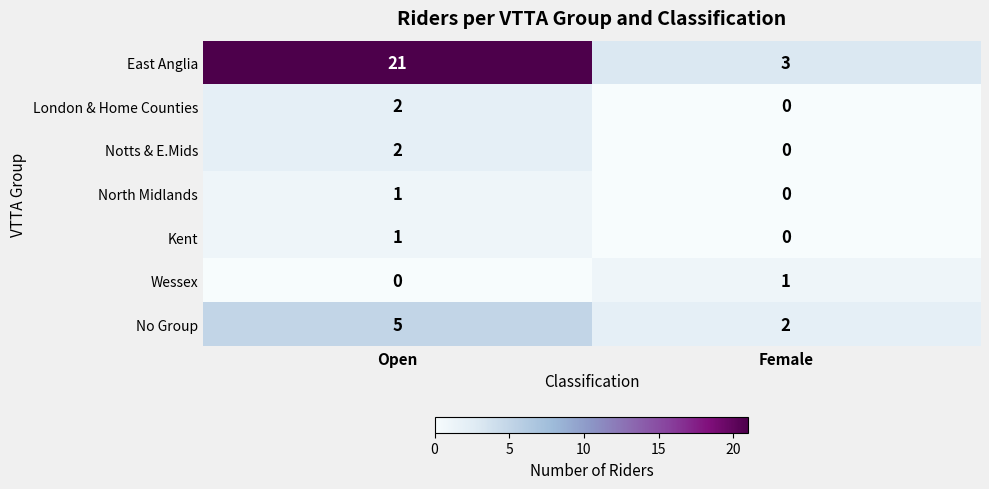

What is the sum of the East Anglia values at Open and Female?

24